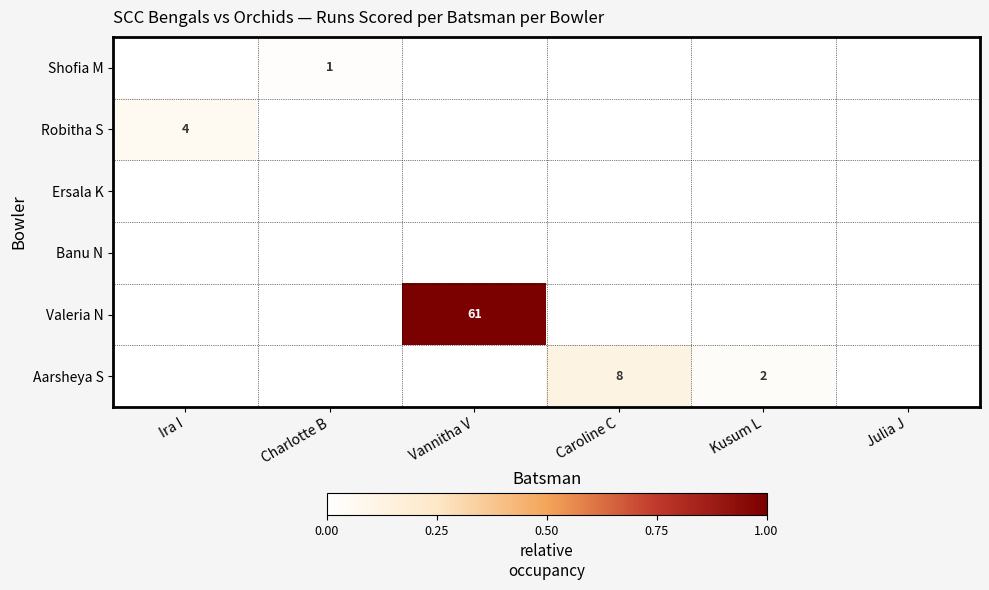

The value of Shofia M at Charlotte B is 0. True or false?

False